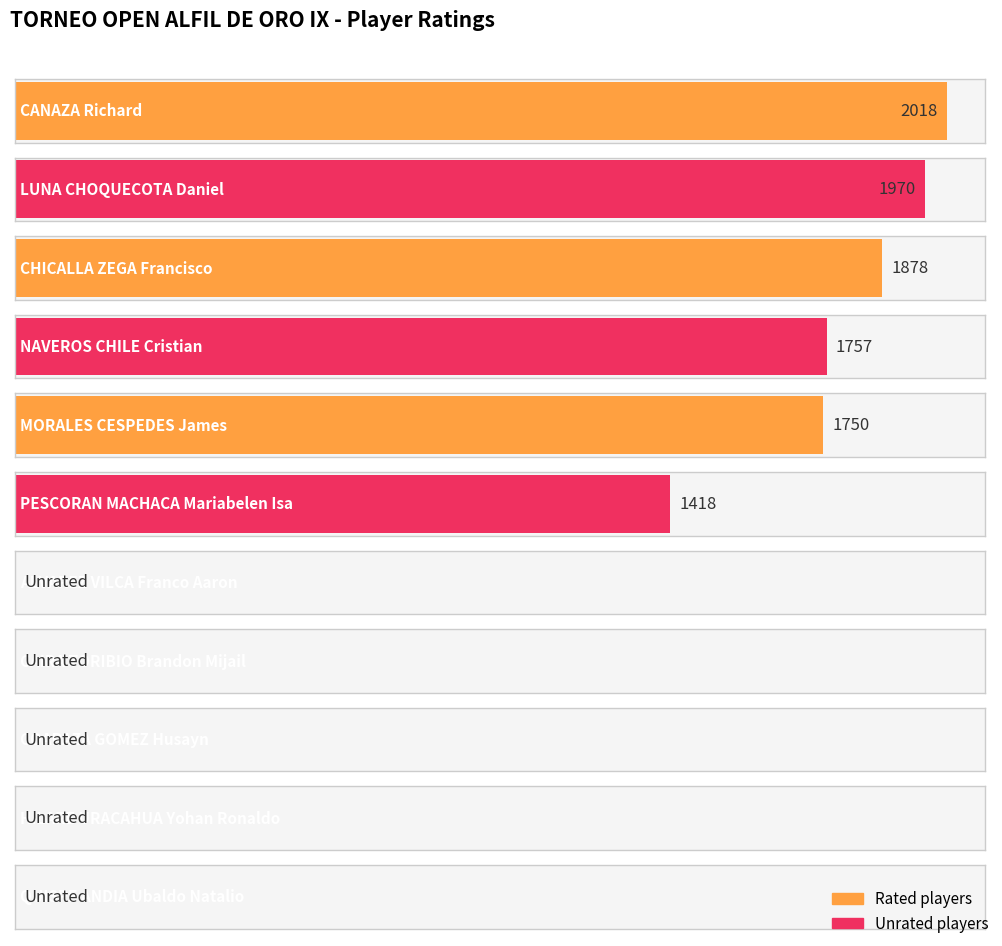

The value at NAVEROS CHILE Cristian is 1757. True or false?

True